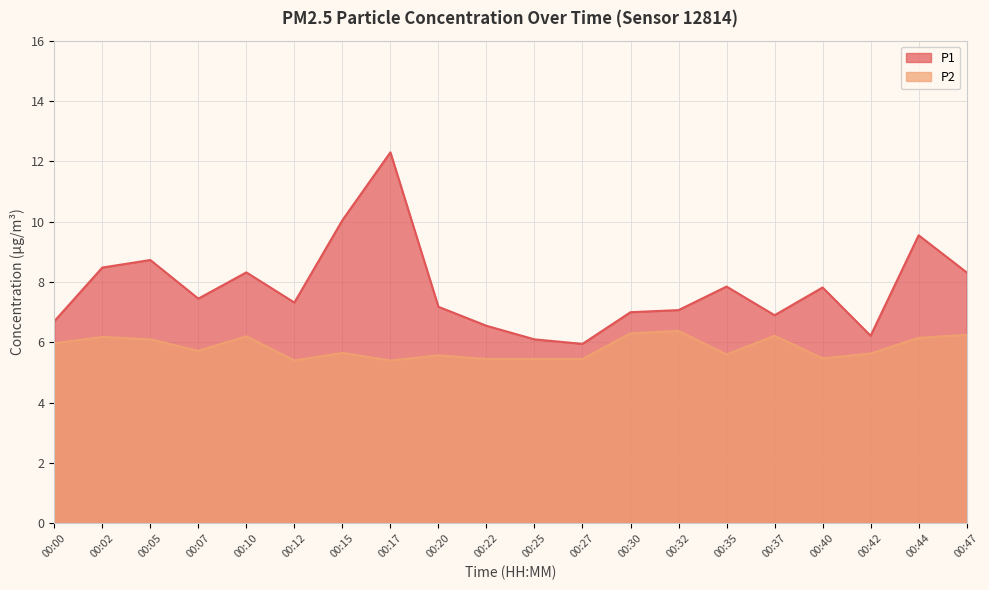

At which label does P2 reach its peak?

00:32